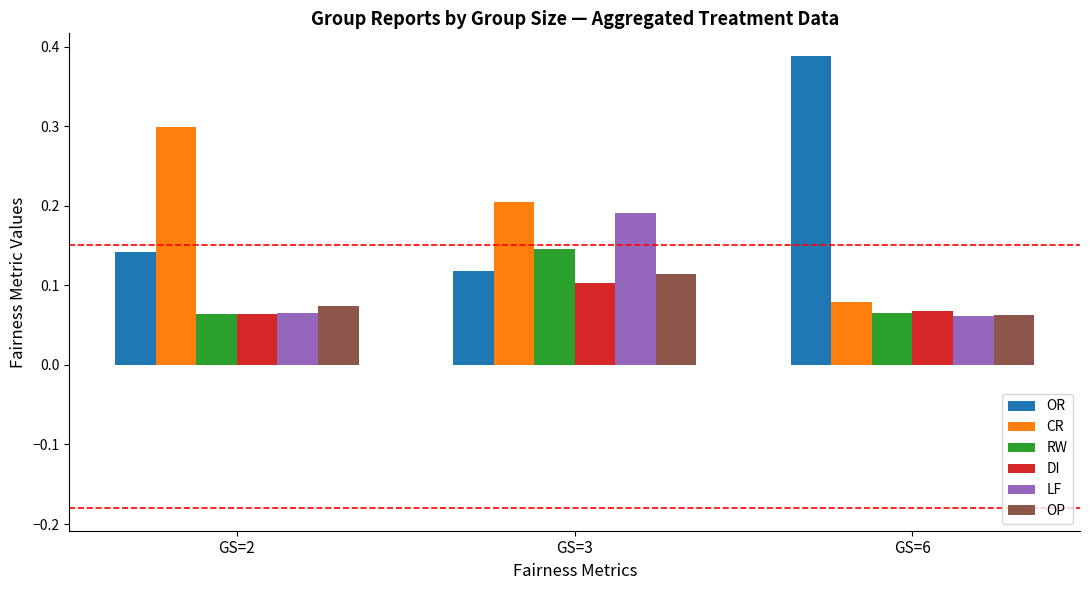

What is the sum of all LF values?

0.3